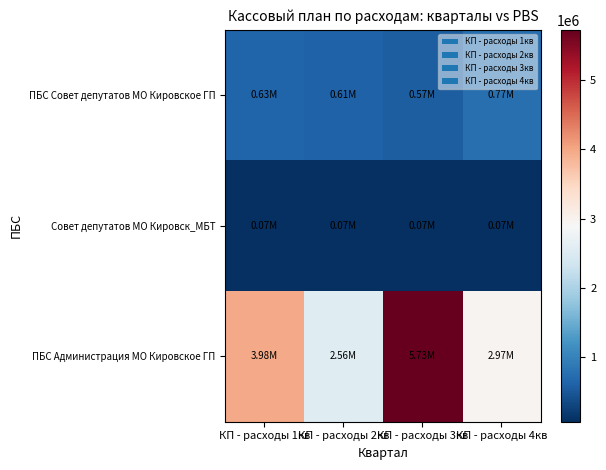

Count the number of data series in this chart.

3